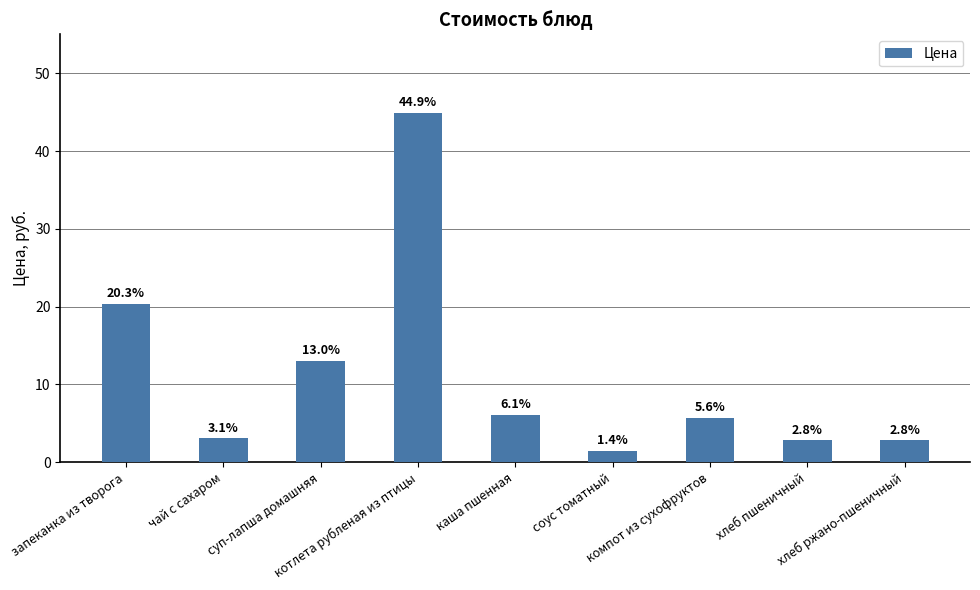

What is the difference between the maximum and second lowest values?

42.1